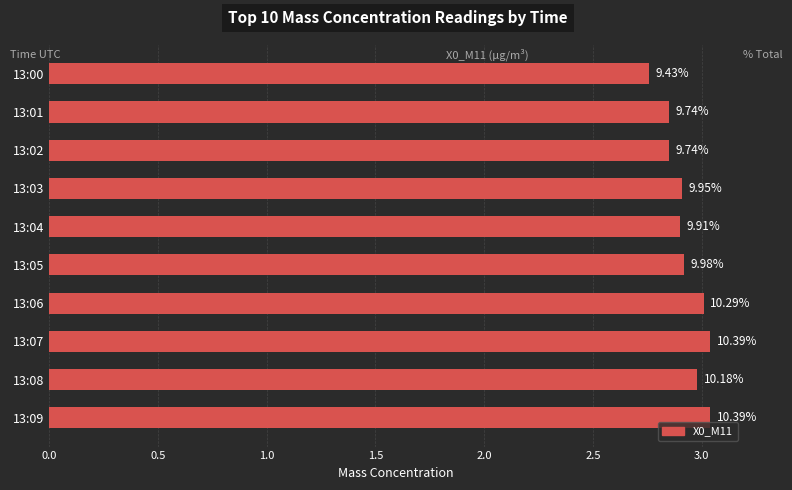

Are the bars horizontal?

Yes